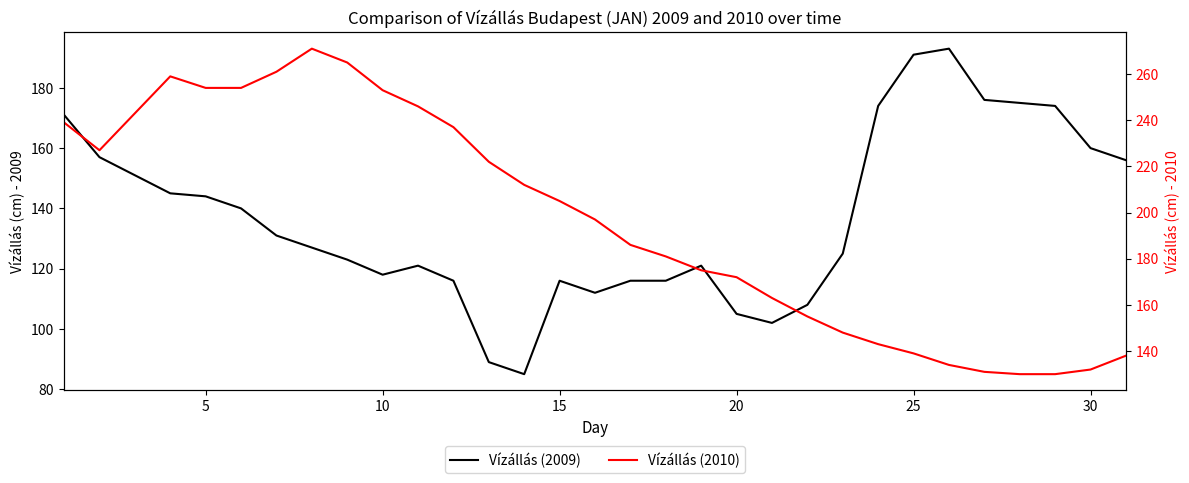

What is the maximum value shown in the chart?

271